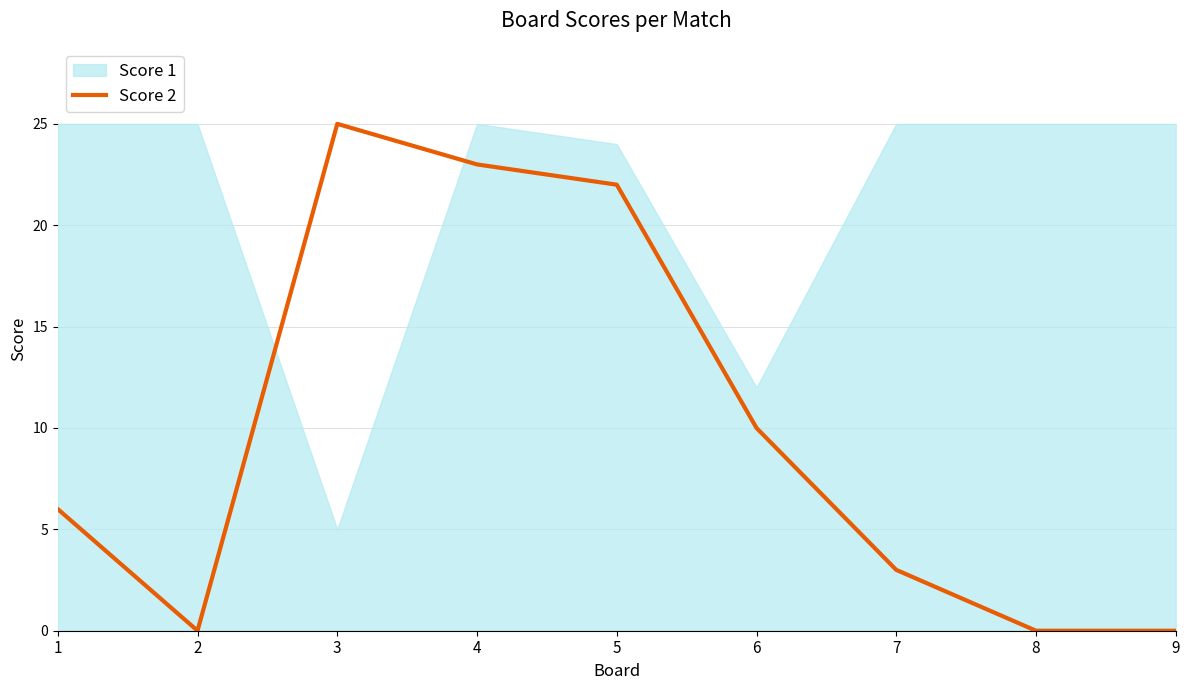

Which label corresponds to the largest value in the chart?

3